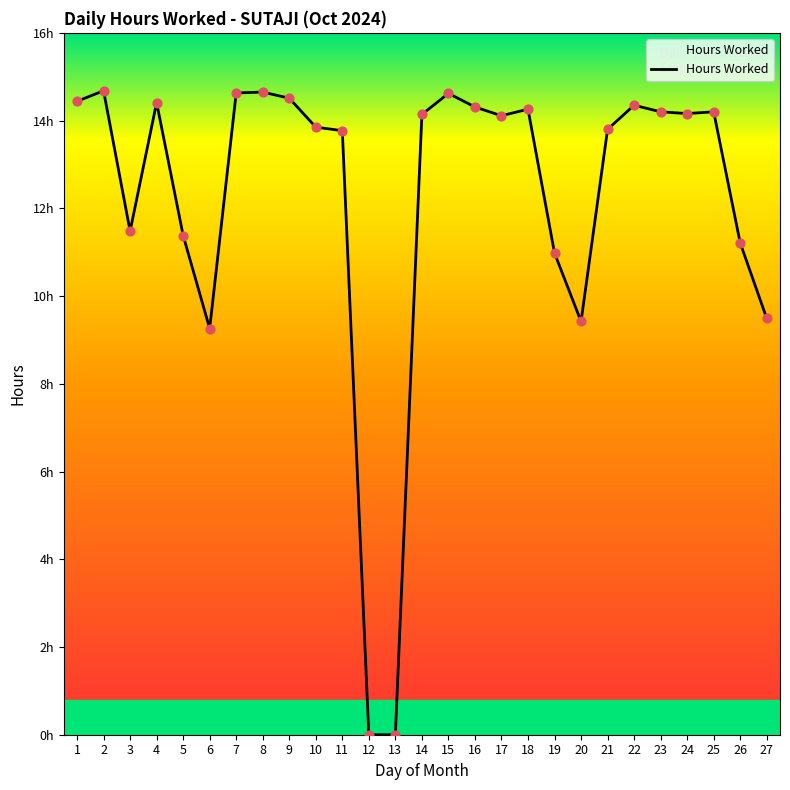

What is the change in value from 8 to 23?

-0.5